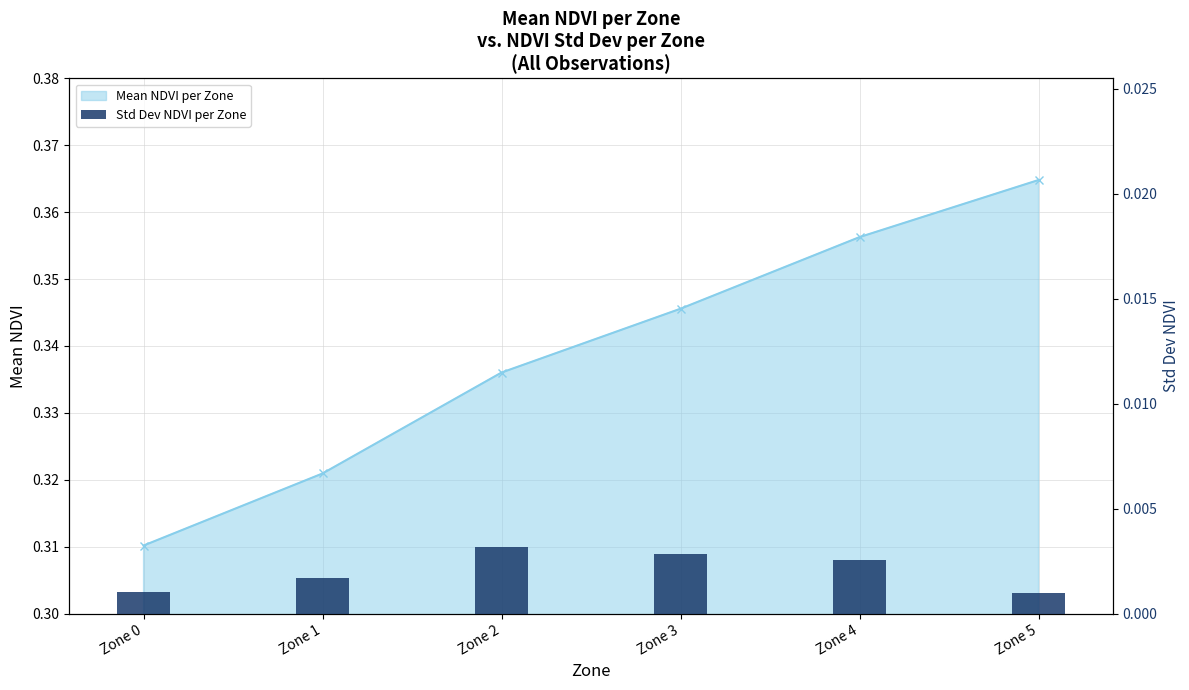

Which label corresponds to the smallest value in the chart?

Zone 5